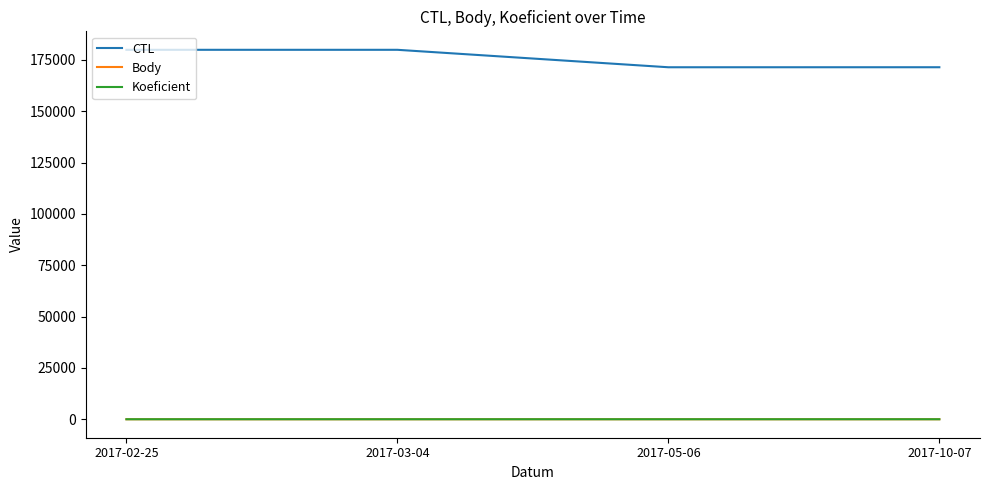

Does the chart display data point markers on the line(s)?

No